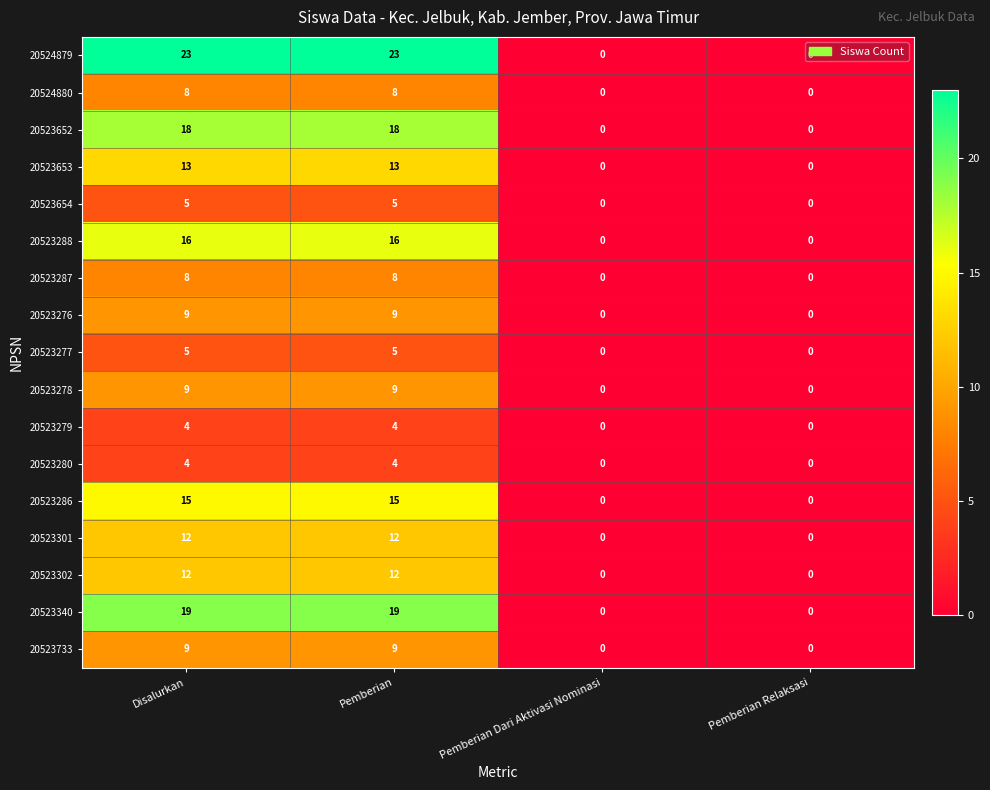

Count the 20524880 values in the range 0 to 8.

4